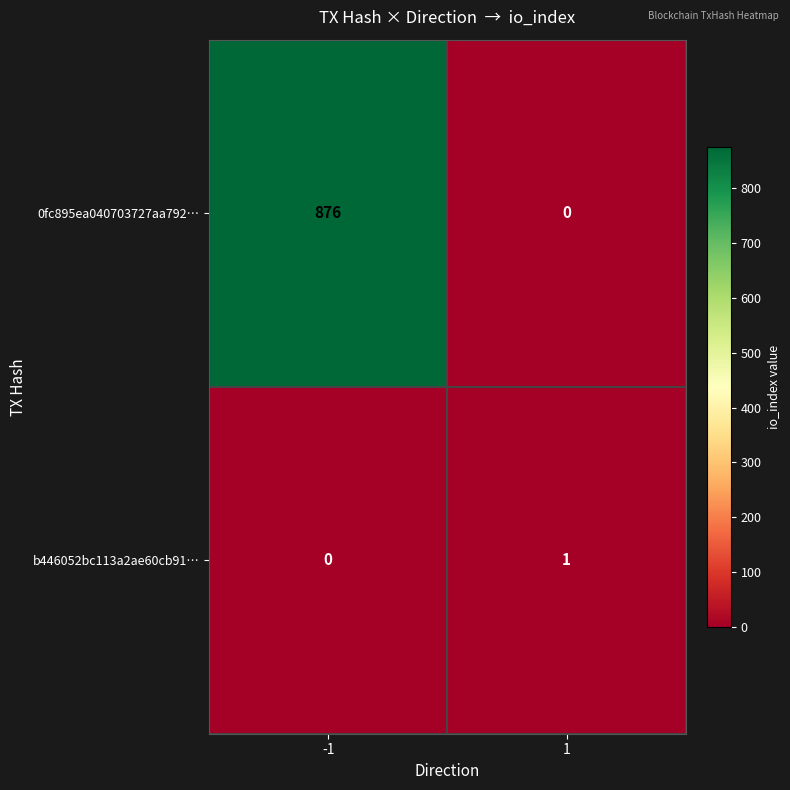

What is the sum of all 0fc895ea040703727aa792… values?

876